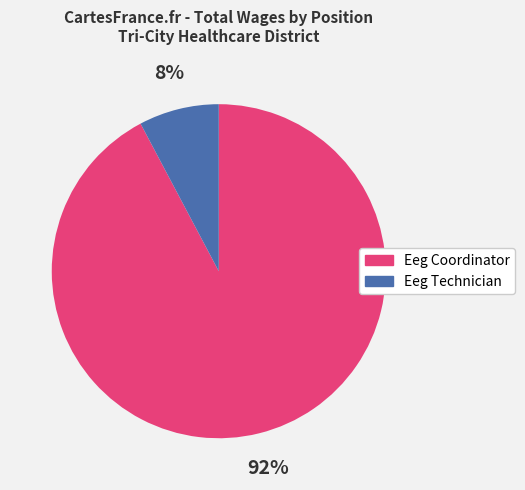

Which has a higher value, Eeg Technician or Eeg Coordinator?

Eeg Coordinator